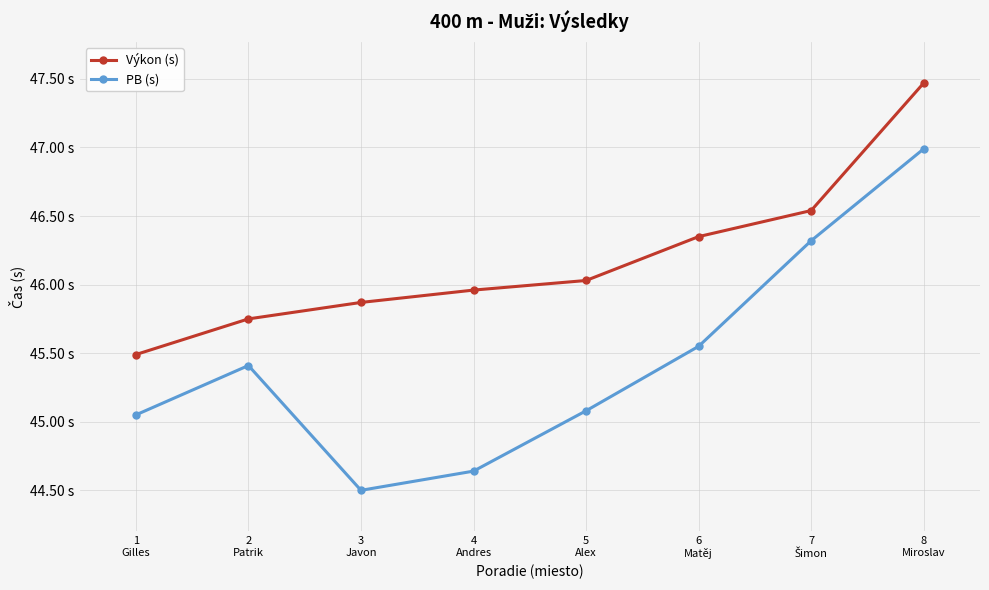

What are all the series names shown in the legend?

Výkon (s), PB (s)